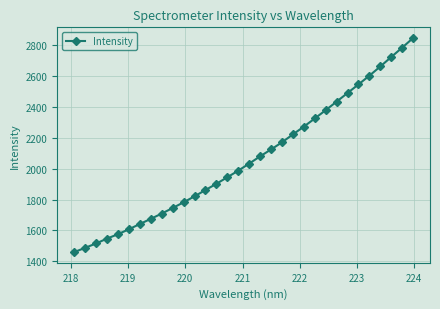

True or false: there are more than 2 points higher than both neighbors.

False